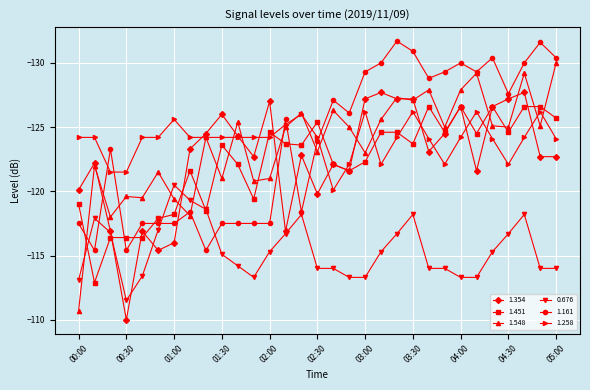

After their last crossing, which series has the higher values: 1.548 or 0.676?

0.676